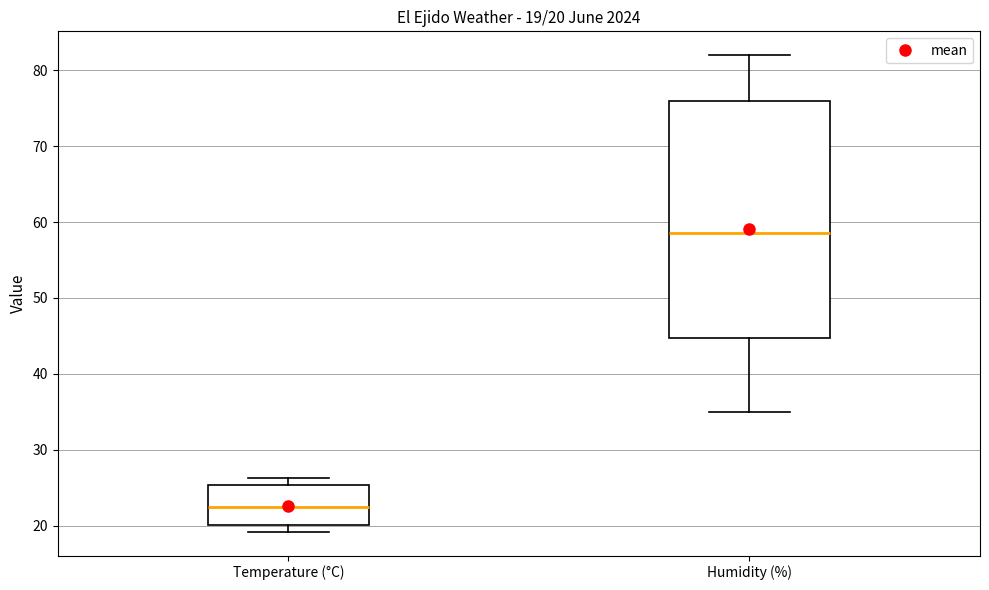

Which box is the tallest, from its lower edge to its upper edge?

Humidity (%)